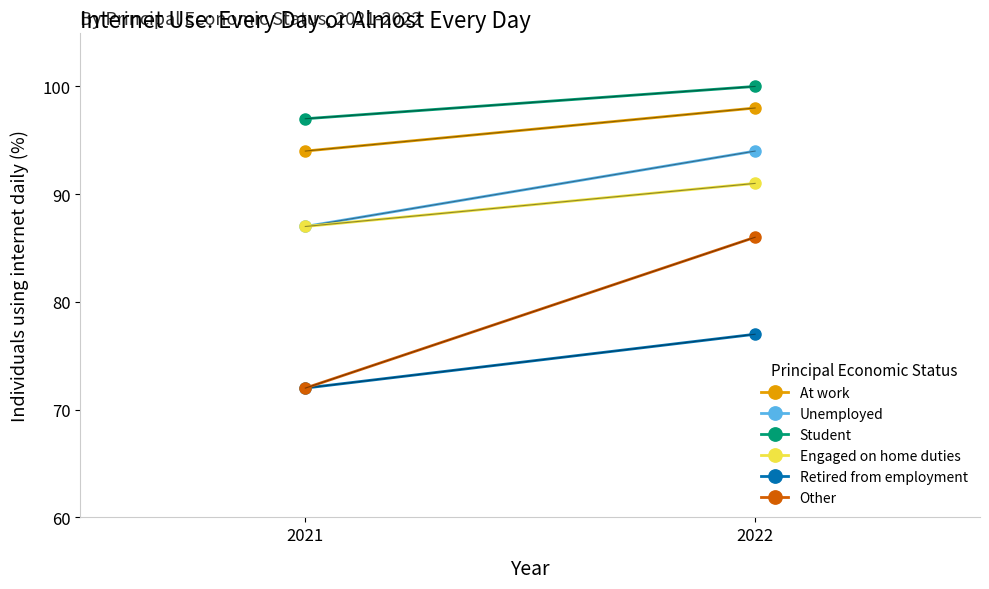

At which label is At work closest to 96?

2021